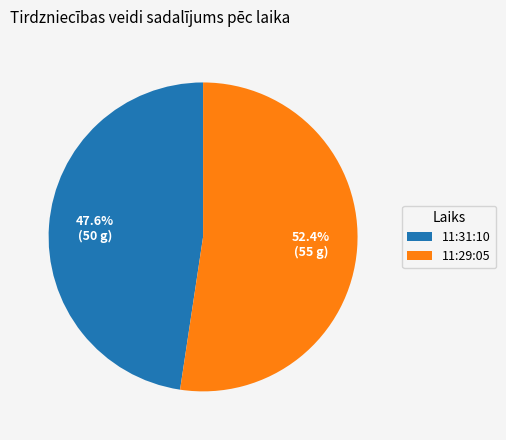

Count the number of slices in the pie.

2